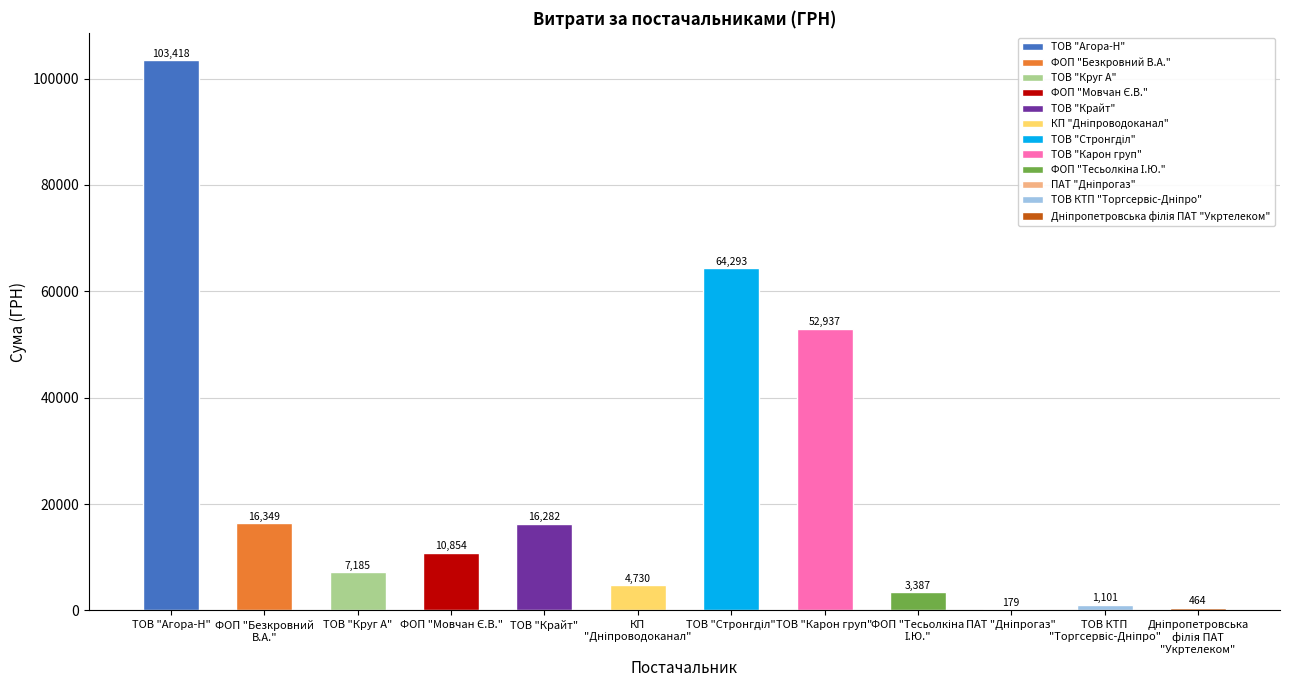

Between ТОВ "Круг А" and ТОВ "Крайт", which is larger?

ТОВ "Крайт"